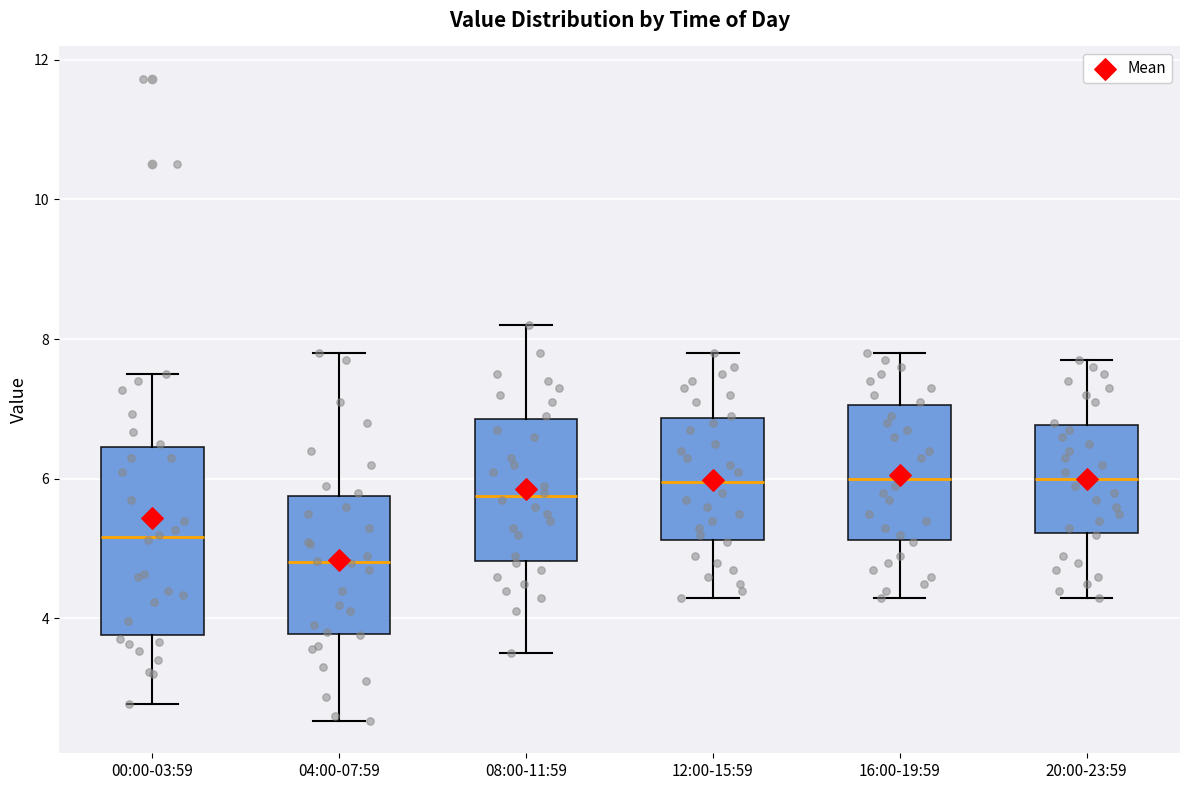

Which box is the tallest, from its lower edge to its upper edge?

00:00-03:59